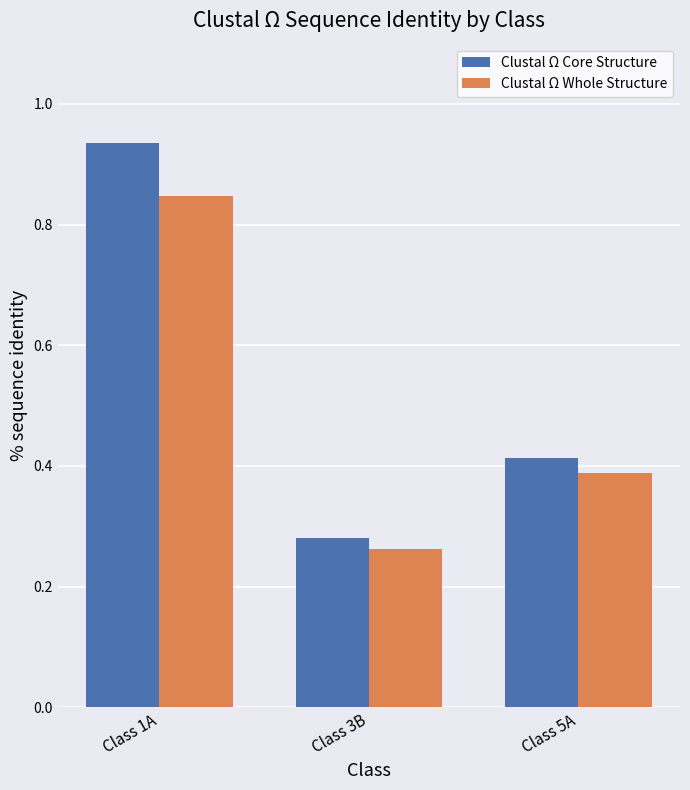

Is the value of Clustal Ω Whole Structure at Class 1A greater than the value of Clustal Ω Core Structure at Class 3B?

Yes